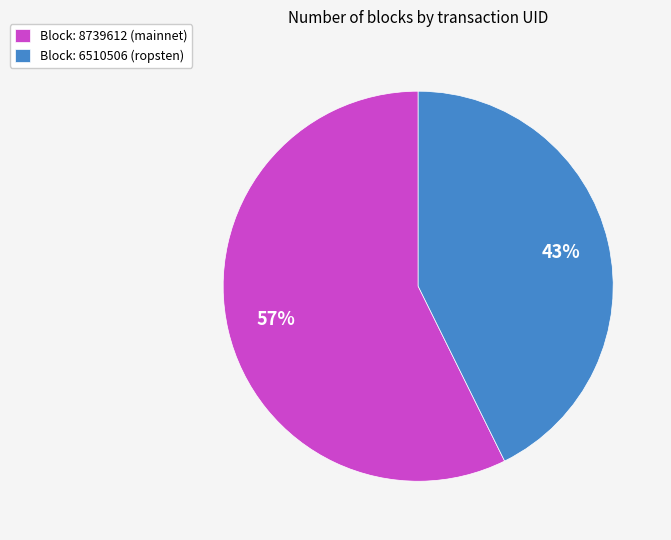

Rank the categories by value from lowest to highest.

Block: 6510506 (ropsten), Block: 8739612 (mainnet)